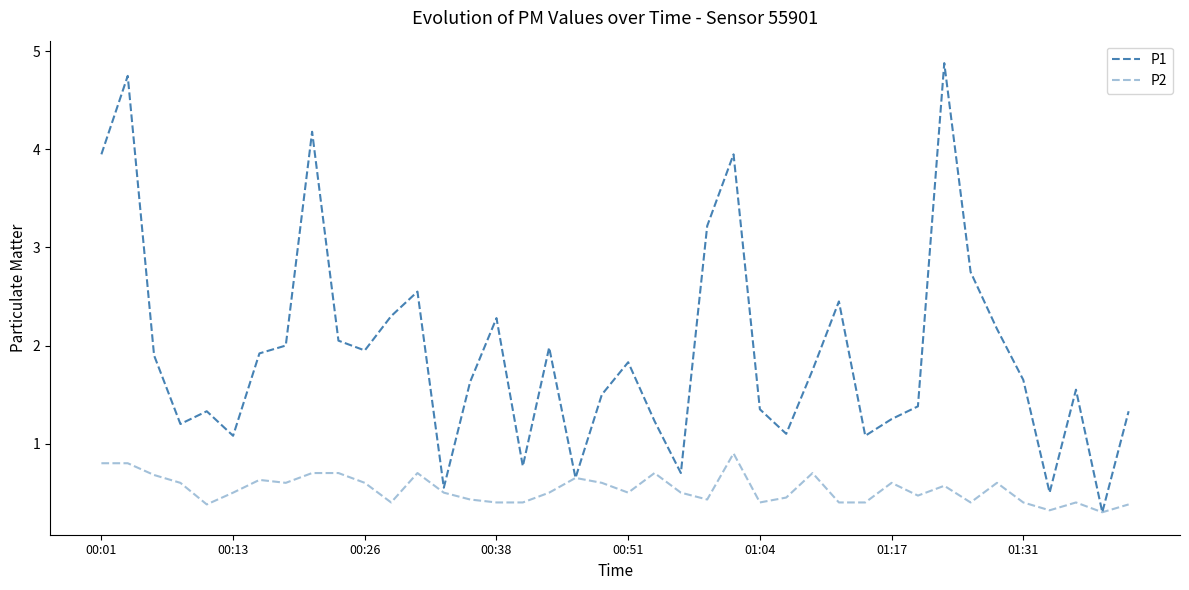

How many categories are shown in the chart?

40